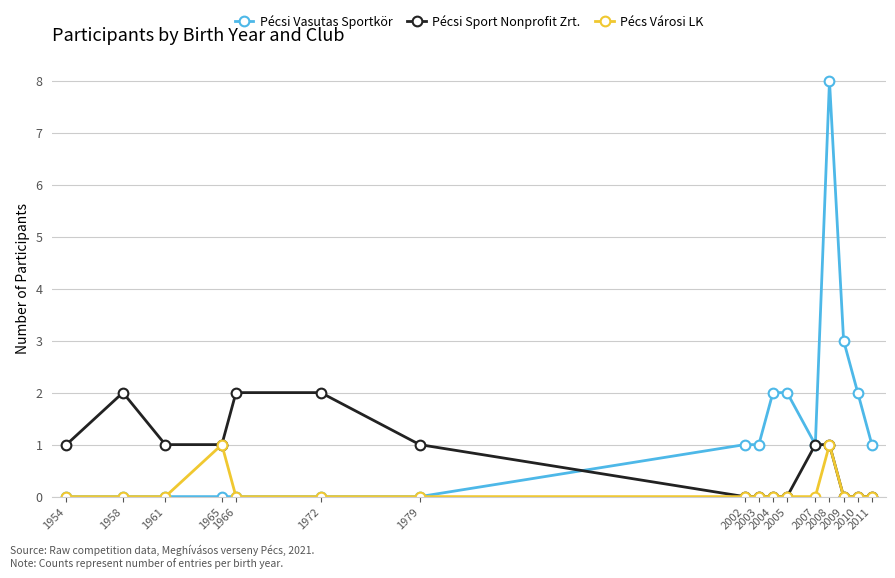

The Pécsi Sport Nonprofit Zrt. series shows 1 at 2005. True or false?

False